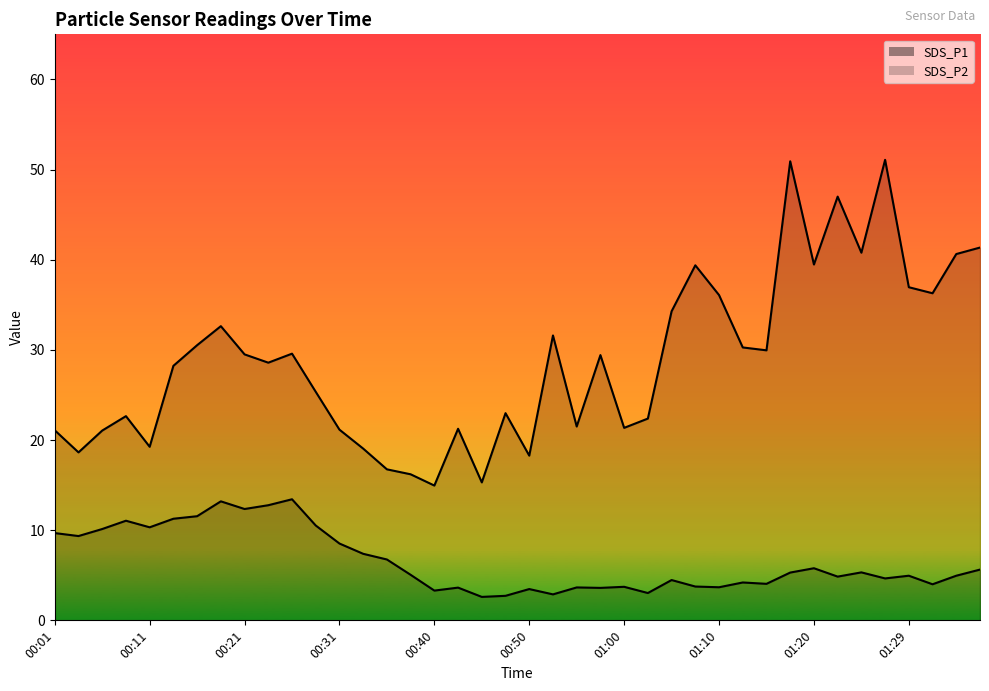

How many lines are shown in the chart?

2